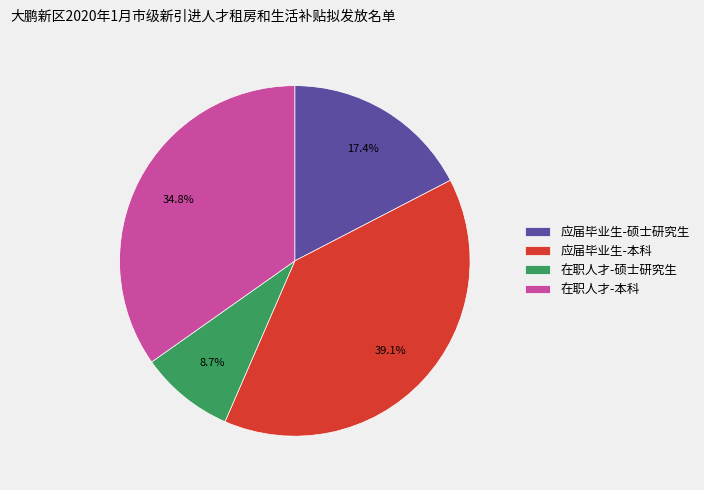

What percentage is NOT represented by 在职人才-本科?

65.2%